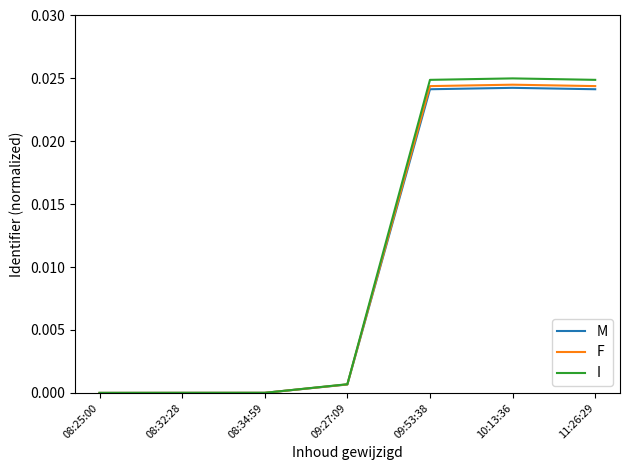

What position from the left is 11:26:29?

7